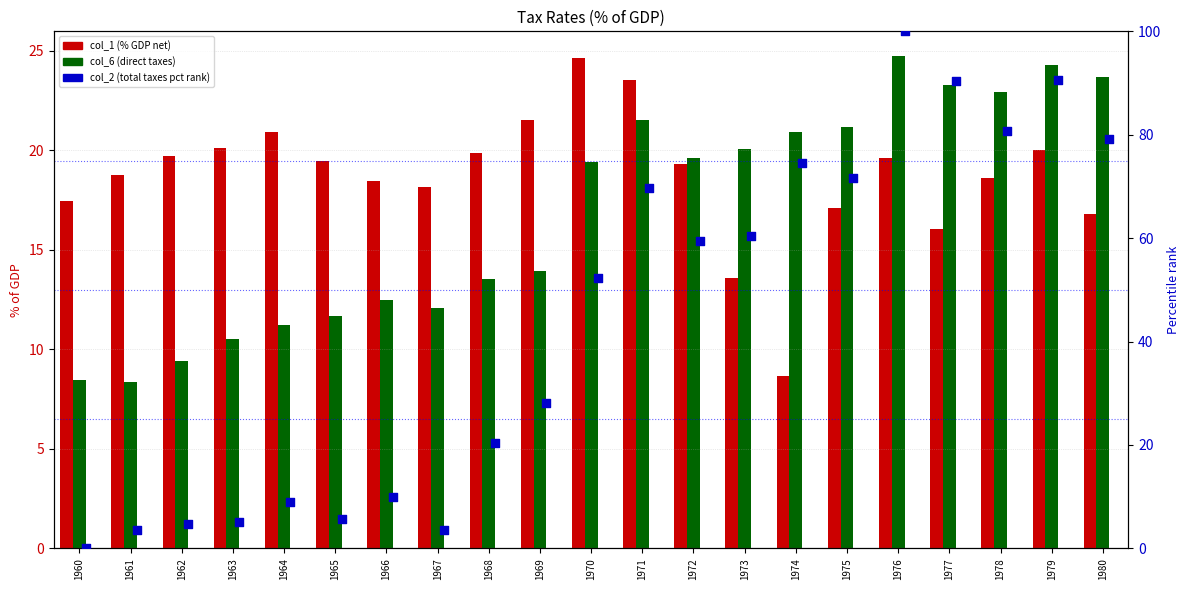

What is the total value across all series at 1970?

96.2